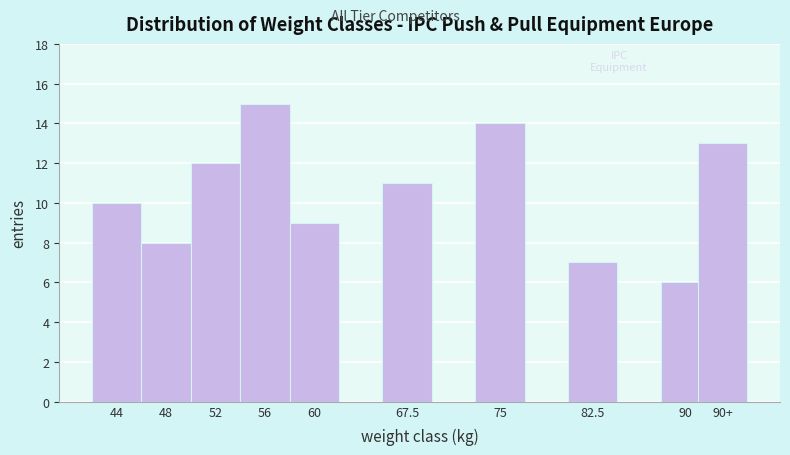

Reading left to right, transcribe all the data shown in this chart.

44=10	48=8	52=12	56=15	60=9	67.5=11	75=14	82.5=7	90=6	90+=13